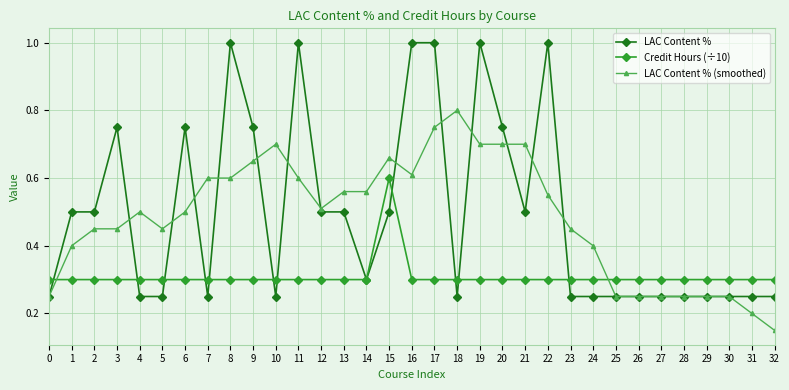

Which series has the widest spread of values?

LAC Content %